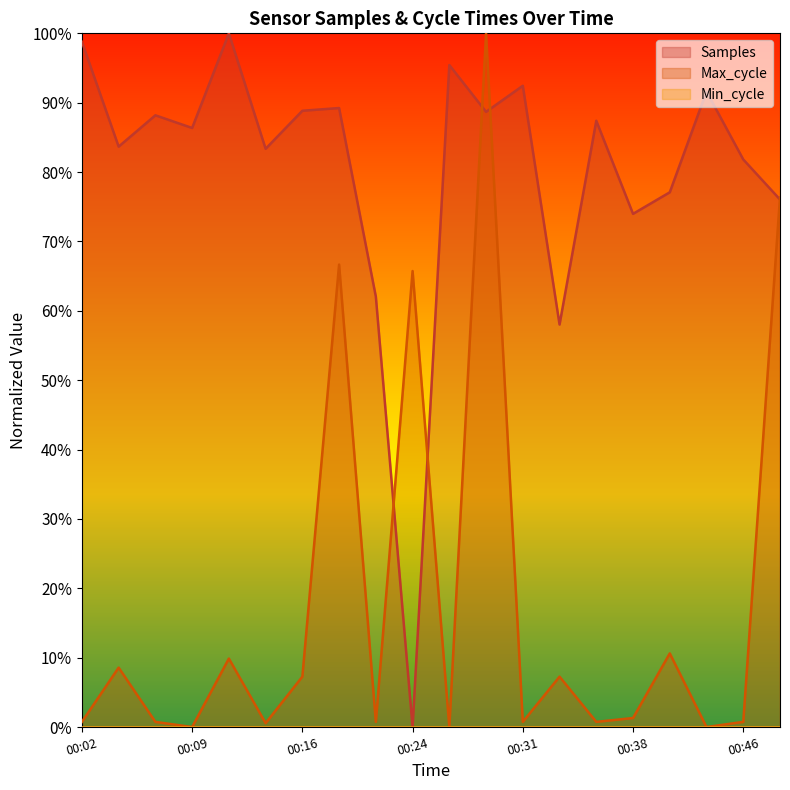

What is the average value of the Max_cycle series?

0.2